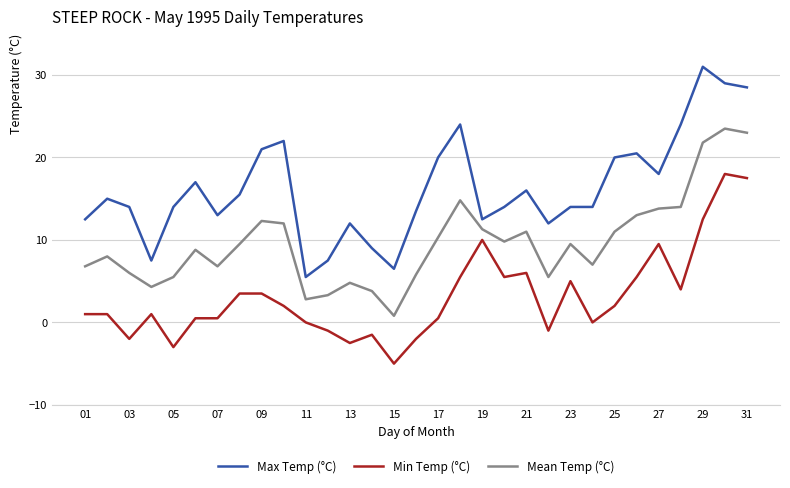

Reading right to left, transcribe all the data shown in this chart.

Max Temp (°C): 28.5	29.0	31.0	24.0	18.0	20.5	20.0	14.0	14.0	12.0	16.0	14.0	12.5	24.0	20.0	13.5	6.5	9.0	12.0	7.5	5.5	22.0	21.0	15.5	13.0	17.0	14.0	7.5	14.0	15.0	12.5
Min Temp (°C): 17.5	18.0	12.5	4.0	9.5	5.5	2.0	0.0	5.0	-1.0	6.0	5.5	10.0	5.5	0.5	-2.0	-5.0	-1.5	-2.5	-1.0	0.0	2.0	3.5	3.5	0.5	0.5	-3.0	1.0	-2.0	1.0	1.0
Mean Temp (°C): 23.0	23.5	21.8	14.0	13.8	13.0	11.0	7.0	9.5	5.5	11.0	9.8	11.3	14.8	10.3	5.8	0.8	3.8	4.8	3.3	2.8	12.0	12.3	9.5	6.8	8.8	5.5	4.3	6.0	8.0	6.8